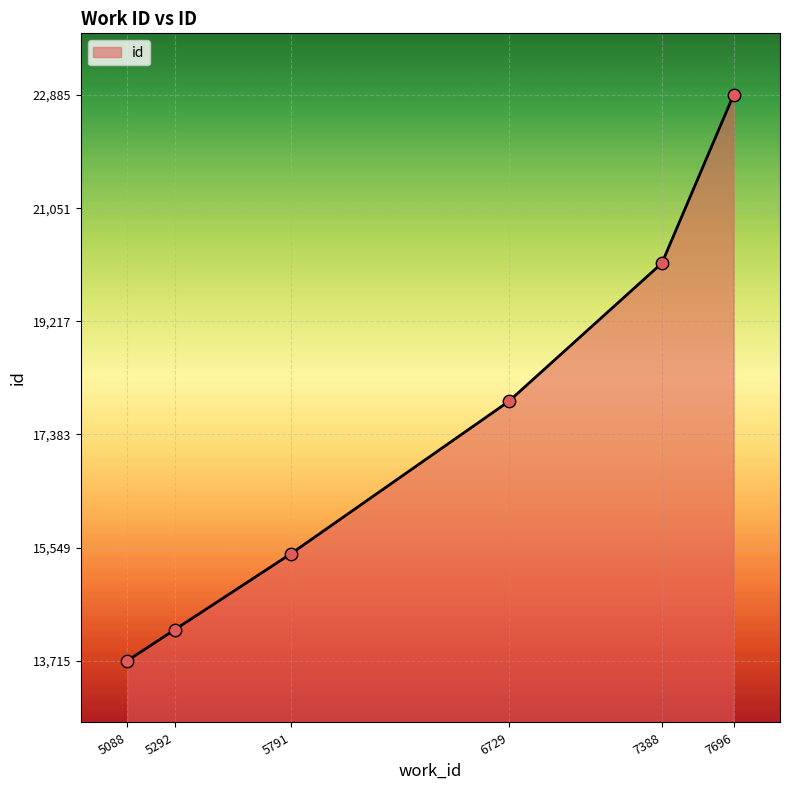

Approximately how many times larger is the value at 5088 compared to 5791?

0.9